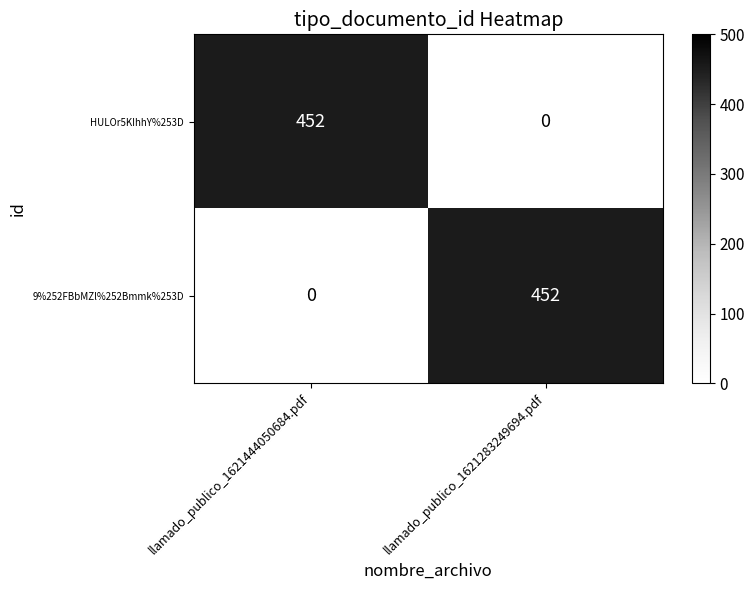

Which category has the highest value in the HULOr5KIhhY%253D series?

llamado_publico_1621444050684.pdf